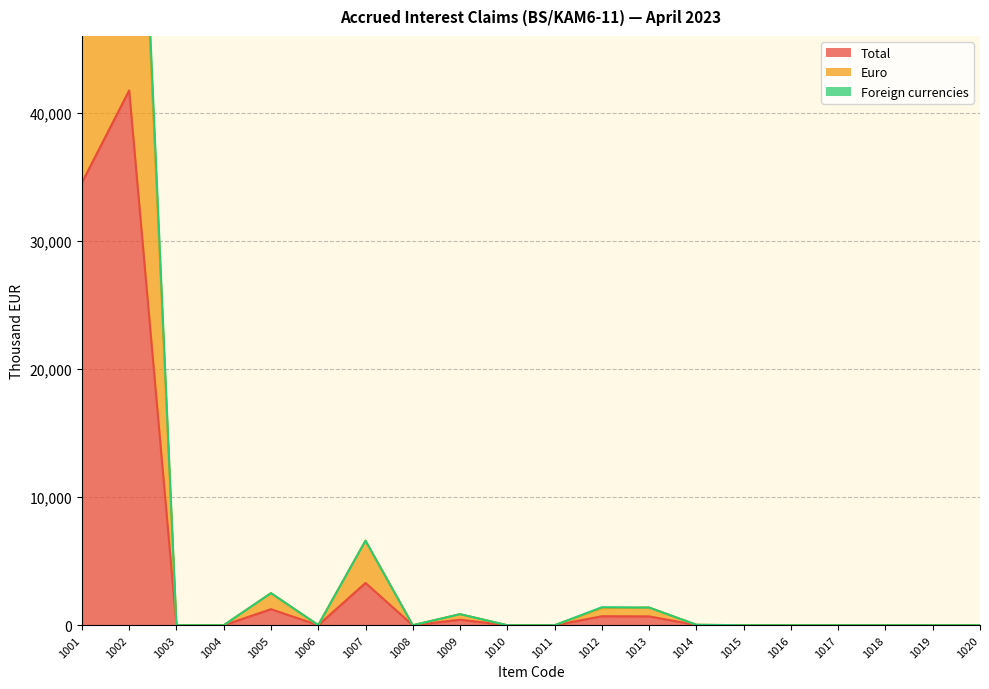

Does the chart display data point markers on the line(s)?

No